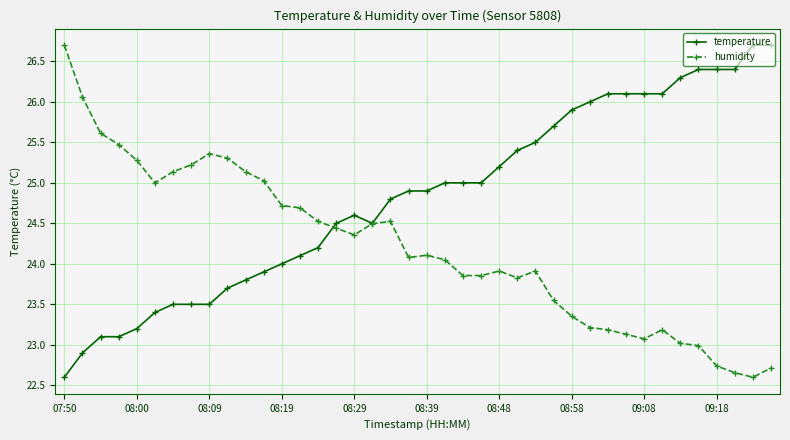

What is the value of the temperature point at the 21st from the left?

24.9